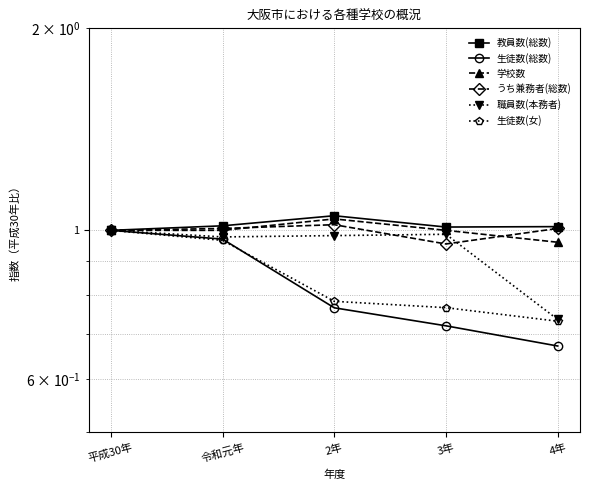

What is the spread (max minus min) of values at 2年?

0.3